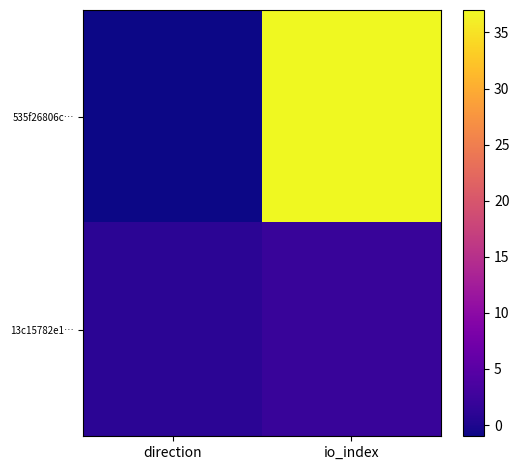

What is the spread (max minus min) of values at direction?

2